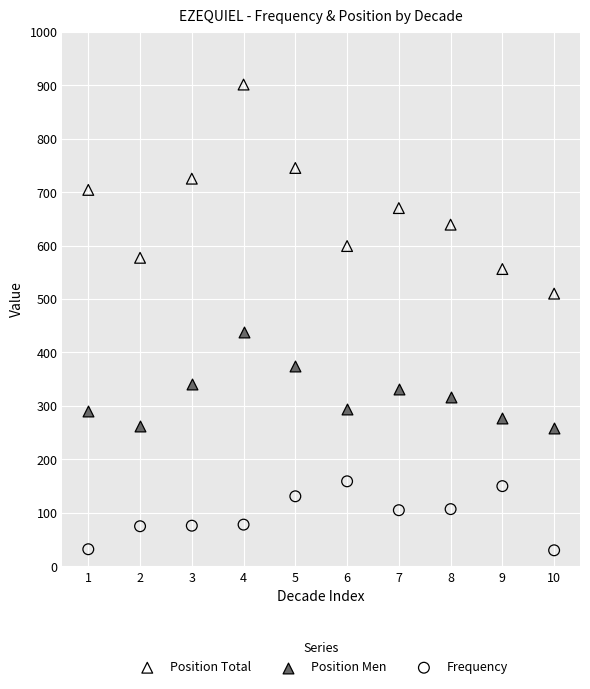

Which series reaches the maximum Y coordinate?

Position Total